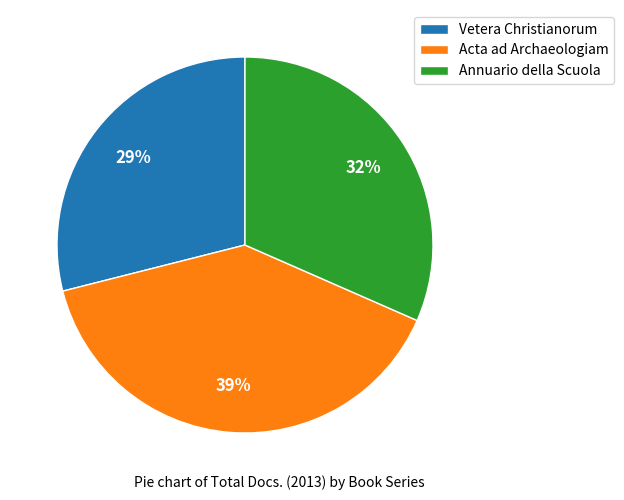

Which category has the biggest portion of the pie?

Acta ad Archaeologiam